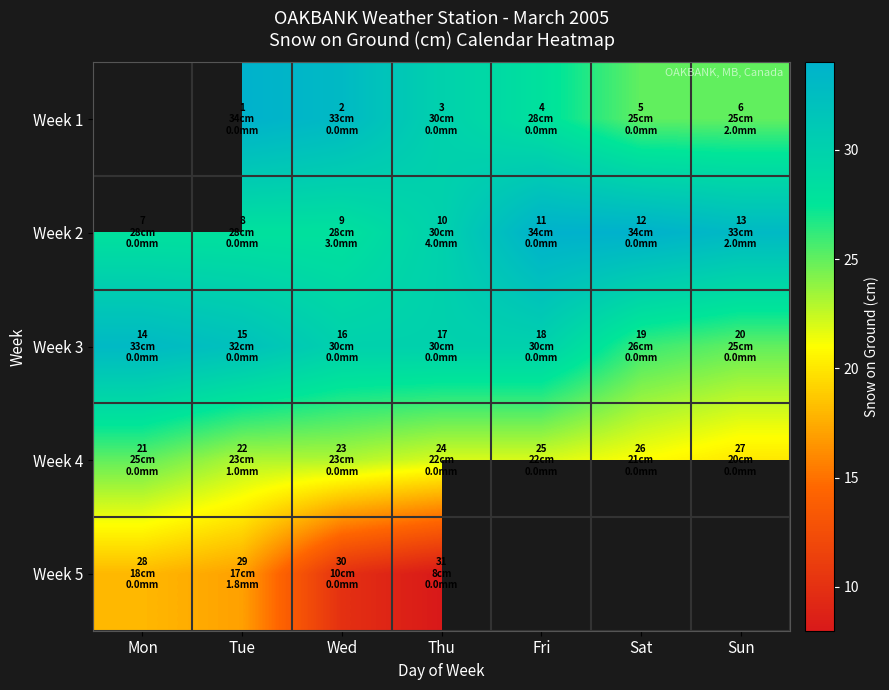

Is the value of Week 1 at Sun greater than the value of Week 4 at Wed?

Yes